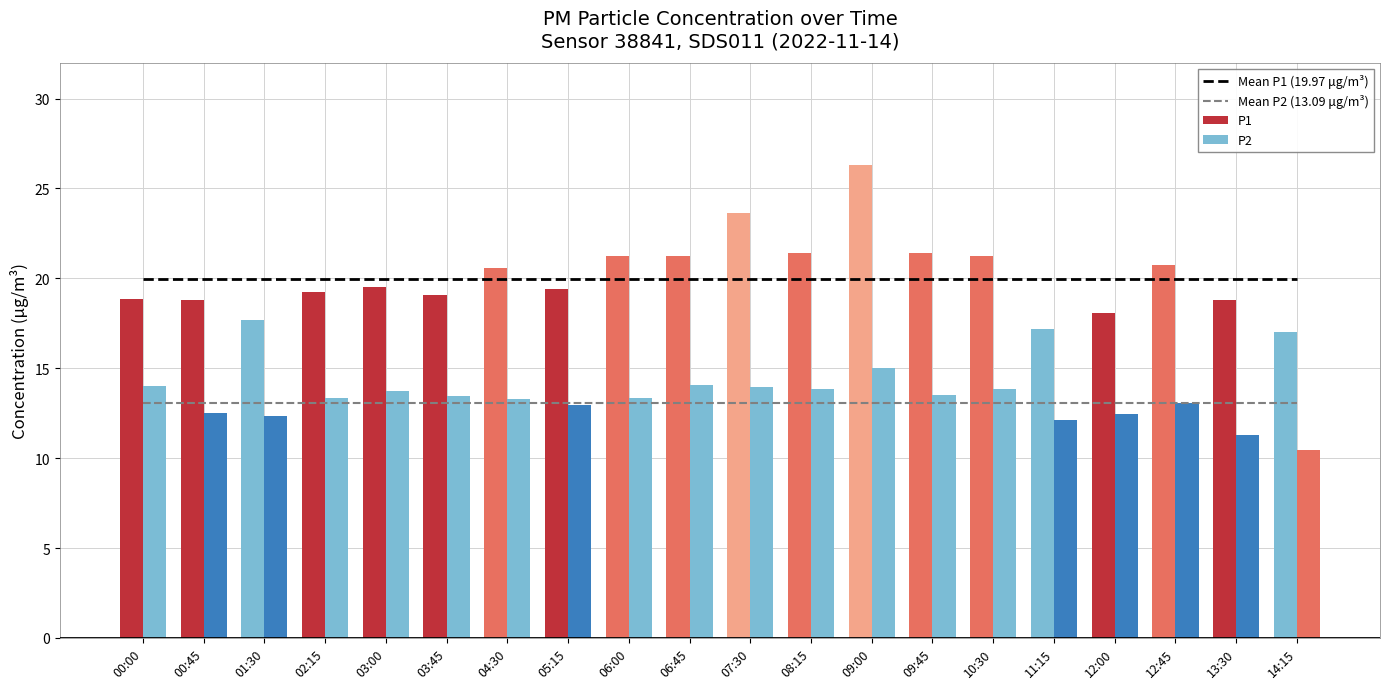

Reading right to left, extract all data points from this chart.

Mean P1 (19.97 μg/m³): 14:15=20.0	13:30=20.0	12:45=20.0	12:00=20.0	11:15=20.0	10:30=20.0	09:45=20.0	09:00=20.0	08:15=20.0	07:30=20.0	06:45=20.0	06:00=20.0	05:15=20.0	04:30=20.0	03:45=20.0	03:00=20.0	02:15=20.0	01:30=20.0	00:45=20.0	00:00=20.0
Mean P2 (13.09 μg/m³): 14:15=13.1	13:30=13.1	12:45=13.1	12:00=13.1	11:15=13.1	10:30=13.1	09:45=13.1	09:00=13.1	08:15=13.1	07:30=13.1	06:45=13.1	06:00=13.1	05:15=13.1	04:30=13.1	03:45=13.1	03:00=13.1	02:15=13.1	01:30=13.1	00:45=13.1	00:00=13.1
P1: 14:15=17.0	13:30=18.8	12:45=20.8	12:00=18.1	11:15=17.2	10:30=21.2	09:45=21.4	09:00=26.3	08:15=21.4	07:30=23.6	06:45=21.2	06:00=21.3	05:15=19.4	04:30=20.6	03:45=19.1	03:00=19.5	02:15=19.2	01:30=17.7	00:45=18.8	00:00=18.8
P2: 14:15=10.5	13:30=11.3	12:45=13.1	12:00=12.4	11:15=12.1	10:30=13.8	09:45=13.5	09:00=15.0	08:15=13.9	07:30=14.0	06:45=14.1	06:00=13.4	05:15=13.0	04:30=13.3	03:45=13.4	03:00=13.7	02:15=13.4	01:30=12.3	00:45=12.5	00:00=14.0